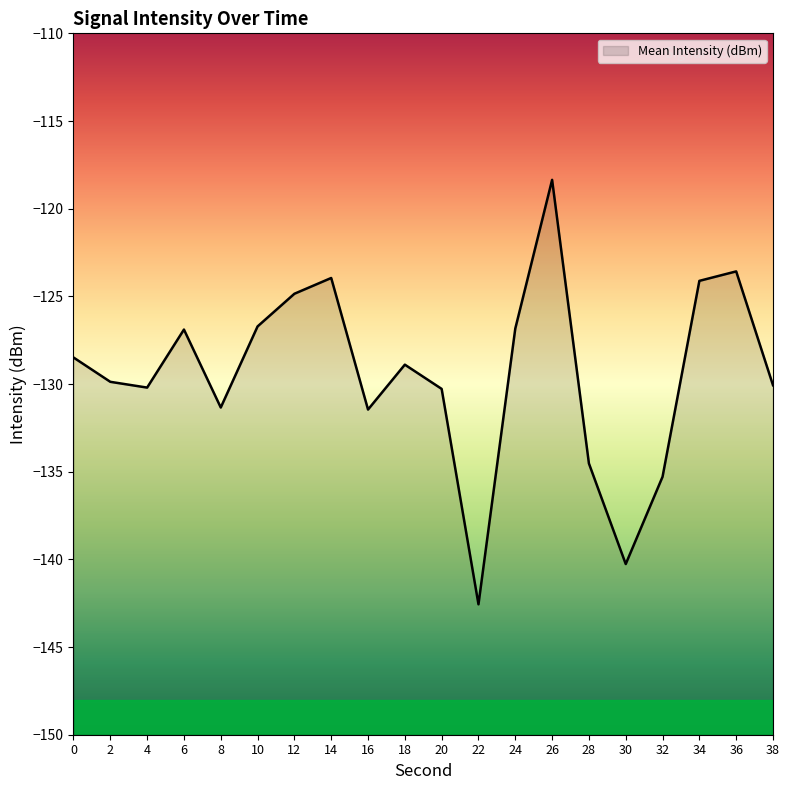

List the labels in order of value, largest first.

26, 36, 14, 34, 12, 10, 24, 6, 0, 18, 2, 38, 4, 20, 8, 16, 28, 32, 30, 22